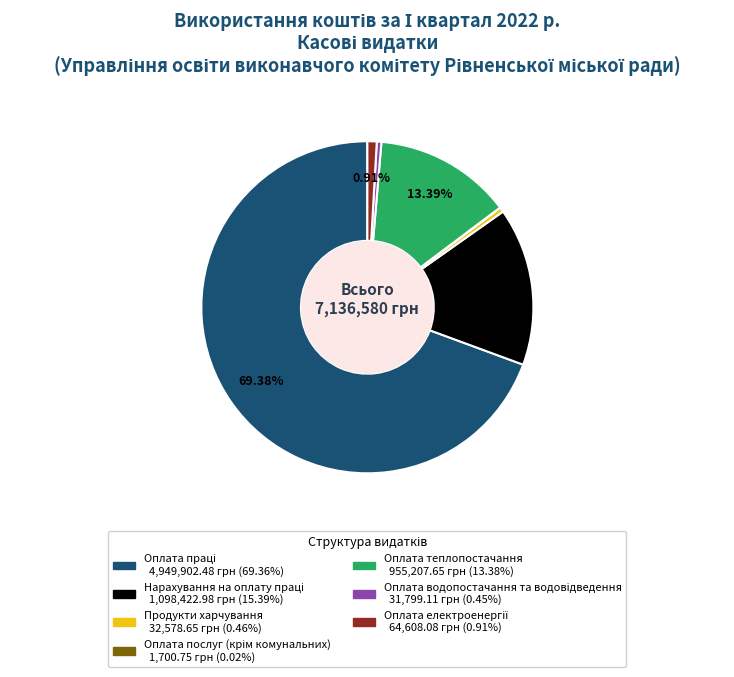

Is there any slice that represents more than half of the pie?

Yes